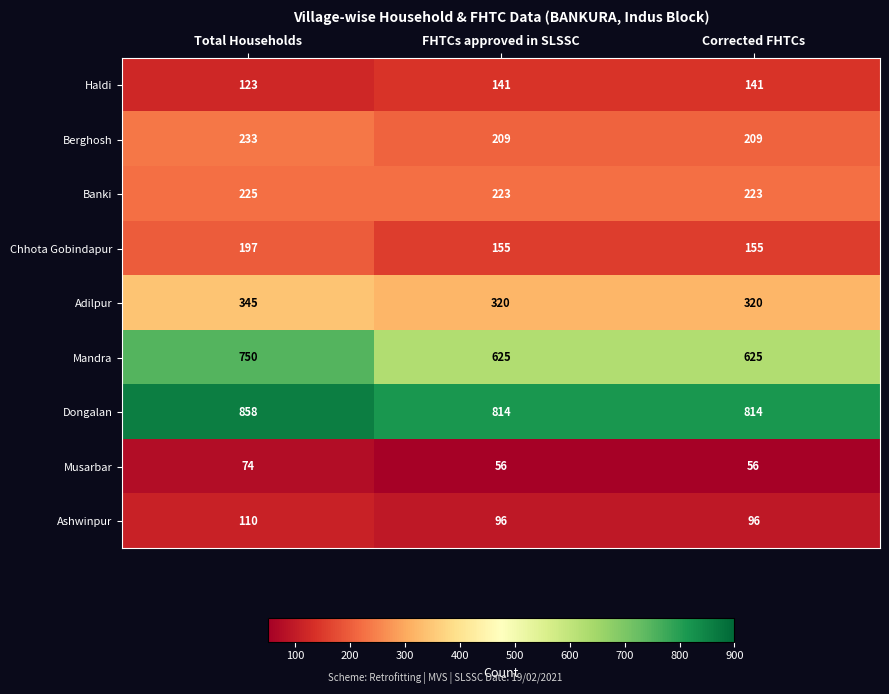

What is the spread (max minus min) of values at Total Households?

784